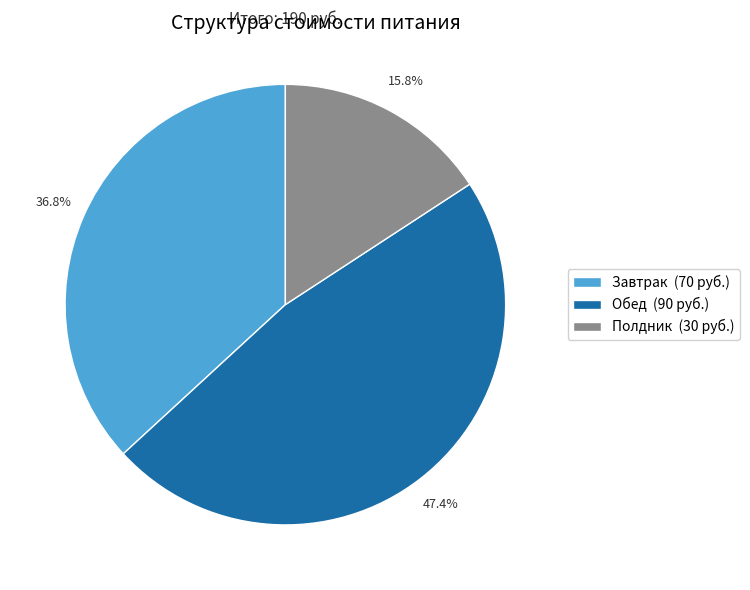

Is it true that Завтрак is 25% of the pie?

False